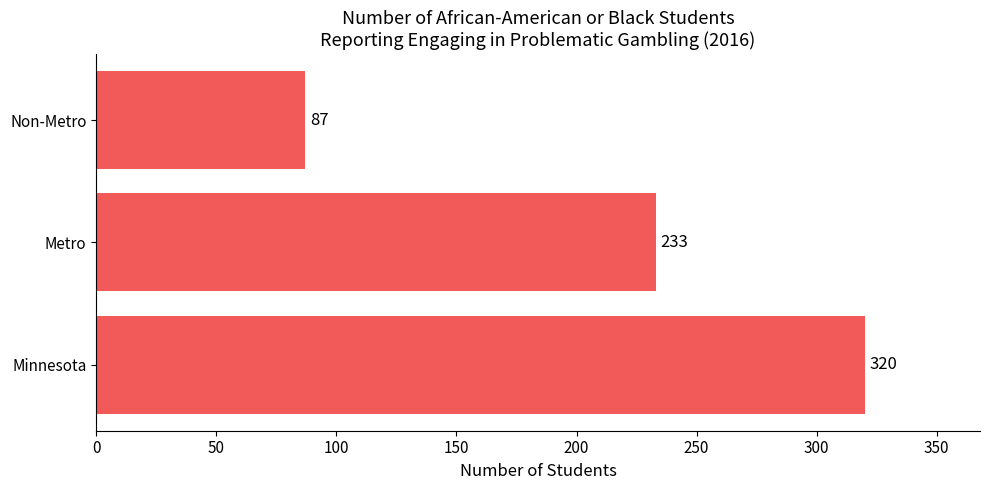

Count the values in the range 87 to 320.

3